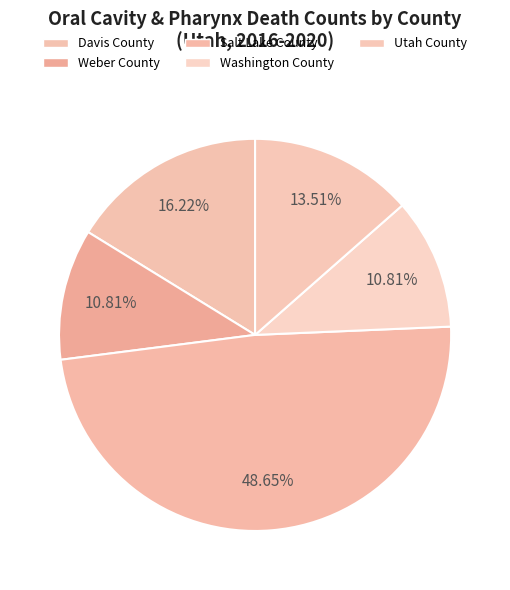

What is the largest slice in the pie chart?

Salt Lake County